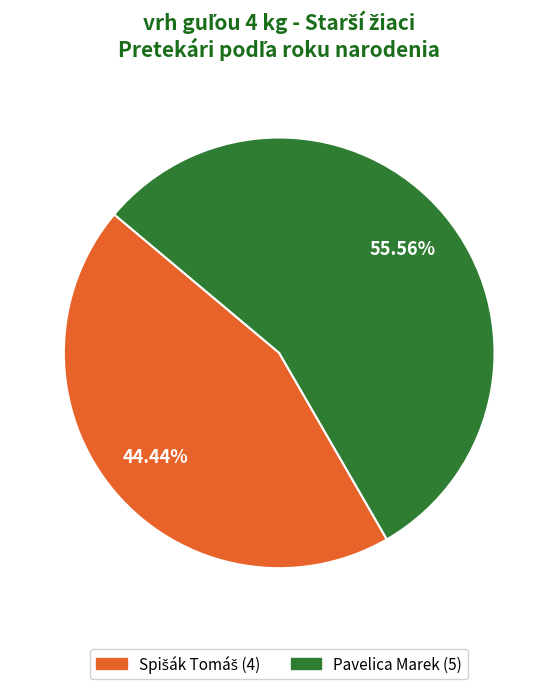

Is there a majority slice in this chart?

Yes